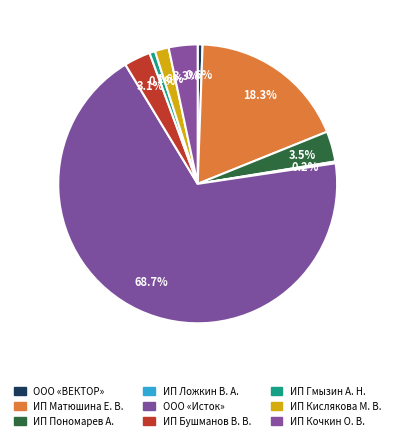

Is the sum of ИП Матюшина Е. В. and ИП Ложкин В. А. greater than half?

No